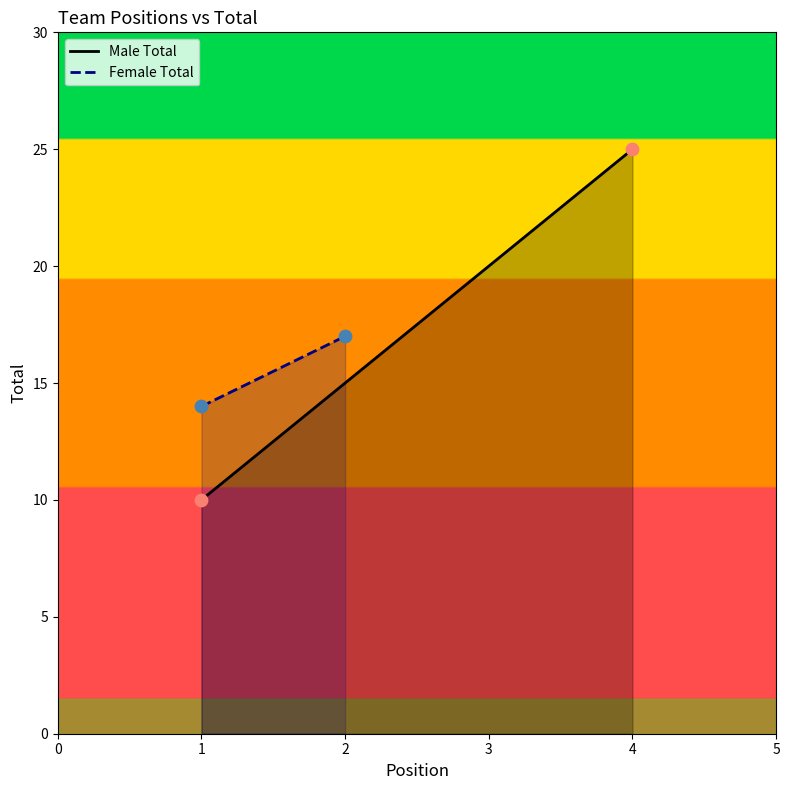

Which series contains the lowest Y value?

Male Total